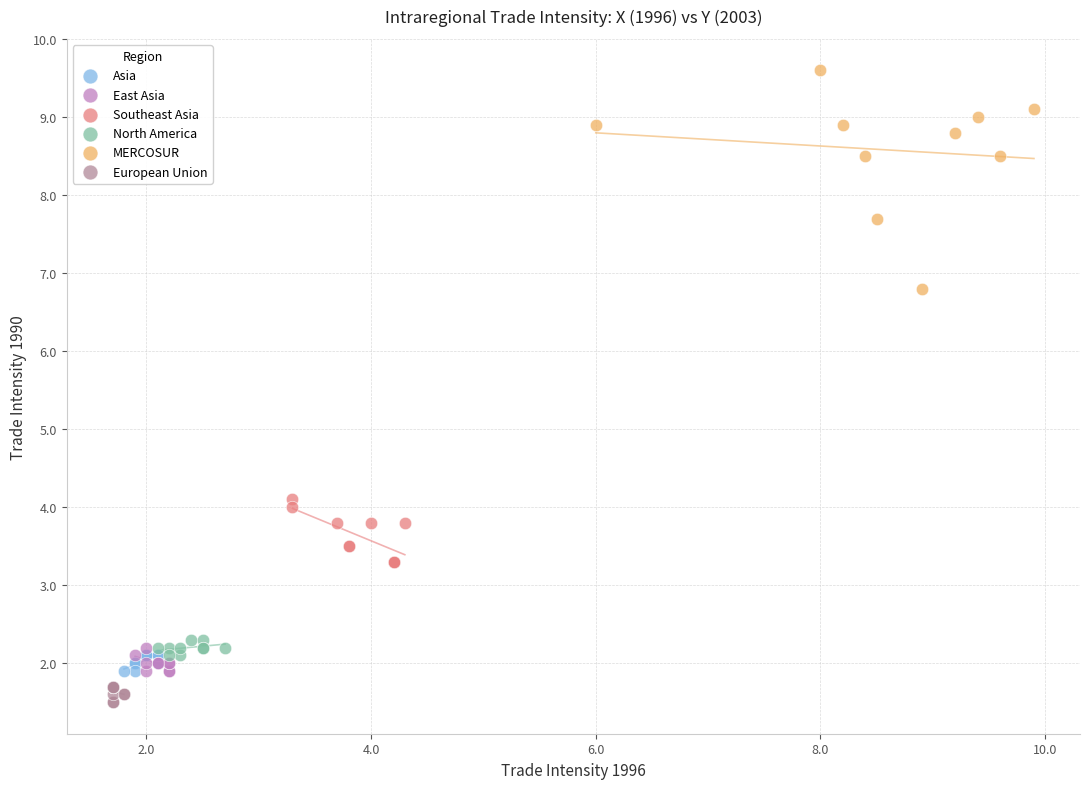

Which series reaches the maximum Y coordinate?

MERCOSUR